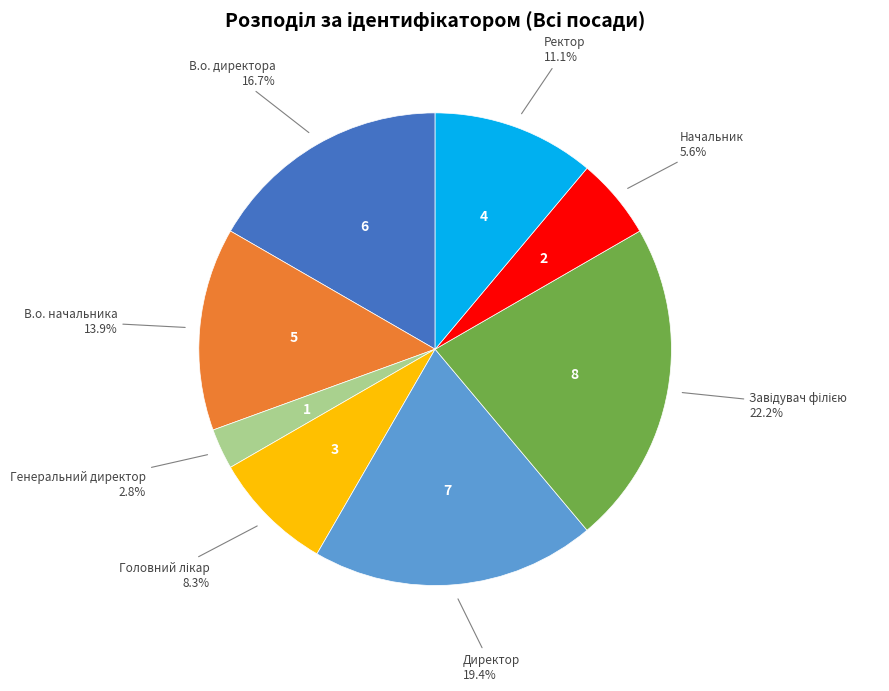

Count the number of slices in the pie.

8